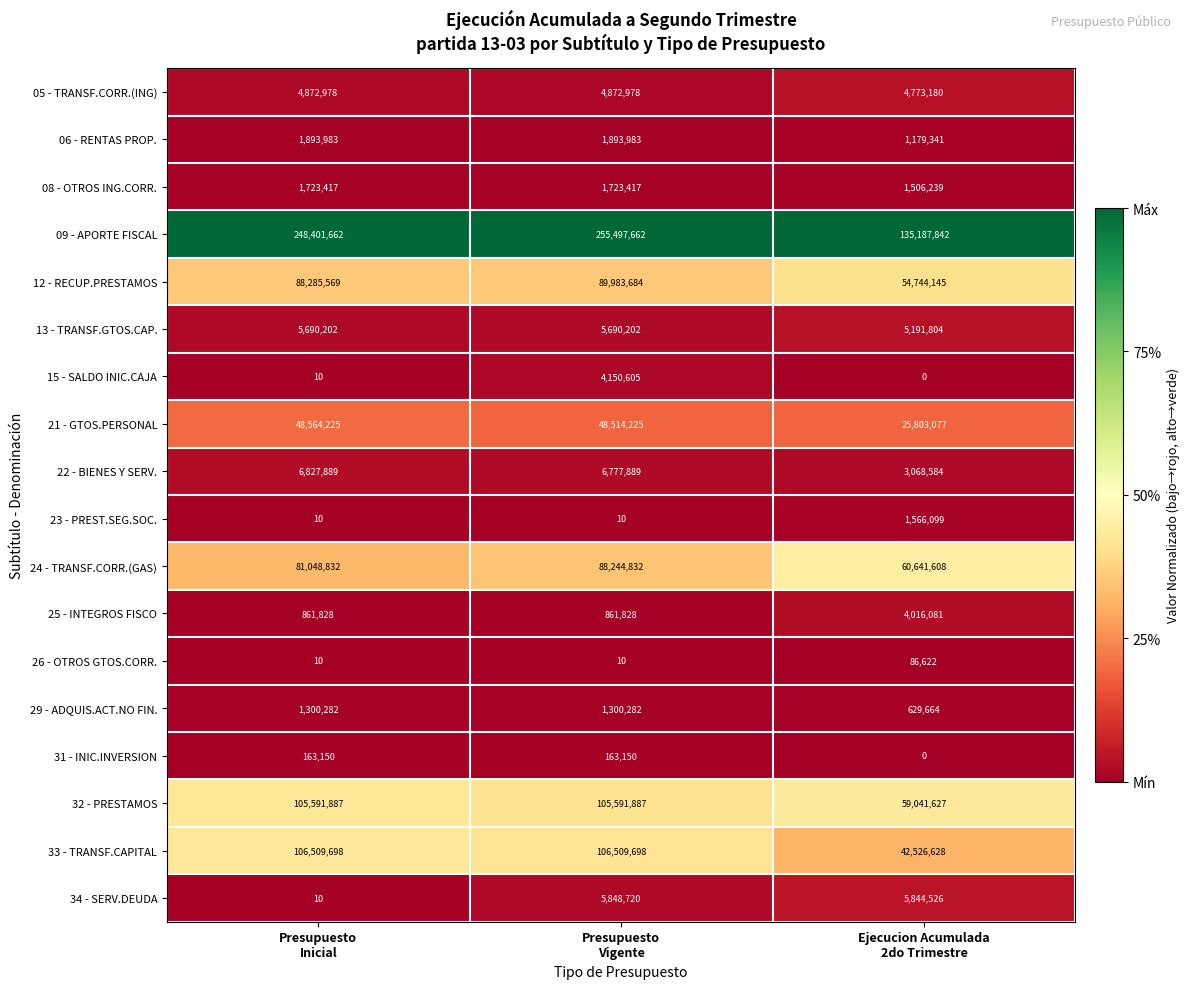

How many series are shown in this chart?

18